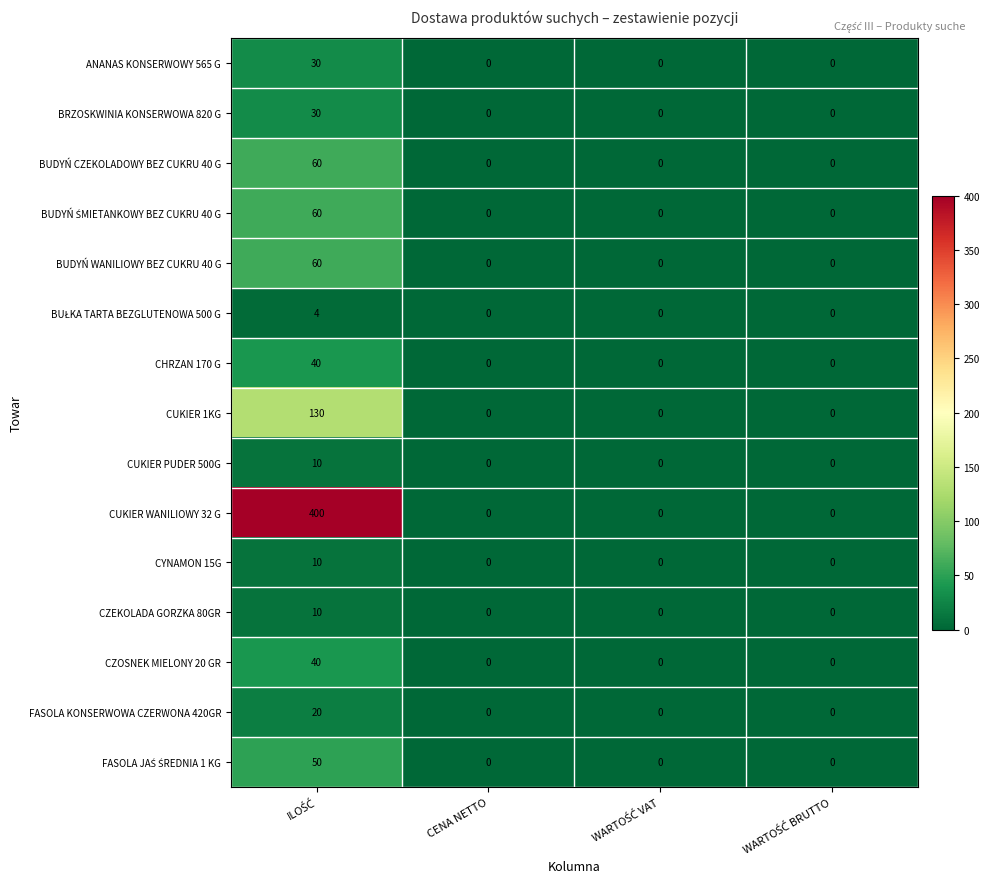

How many values in CZOSNEK MIELONY 20 GR are above zero?

1